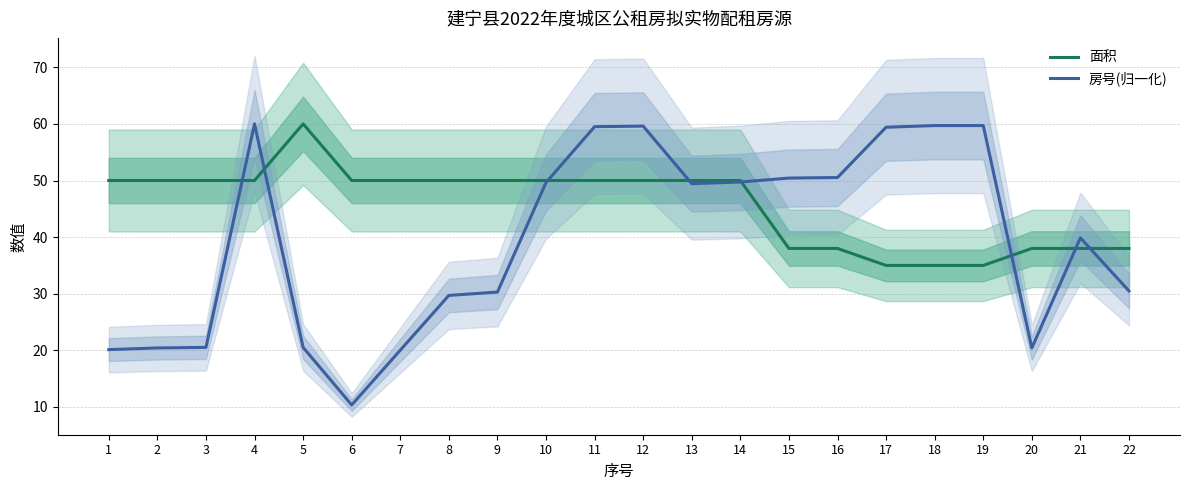

What is the difference between the second highest and second lowest values in the 面积 series?

15.0